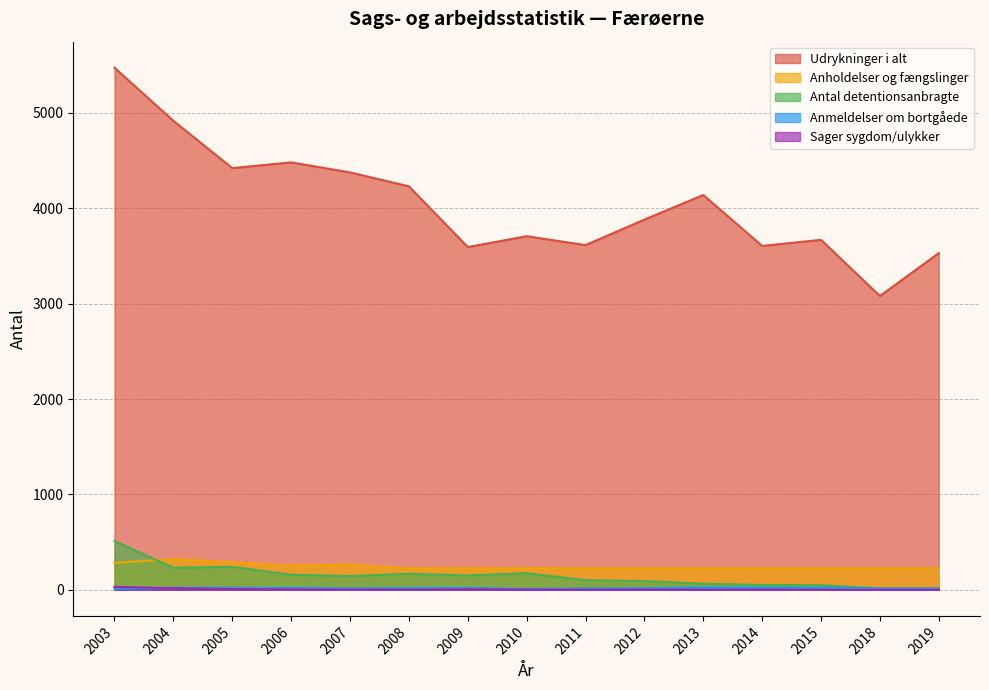

True or false: Udrykninger i alt and Antal detentionsanbragte intersect in this chart.

False